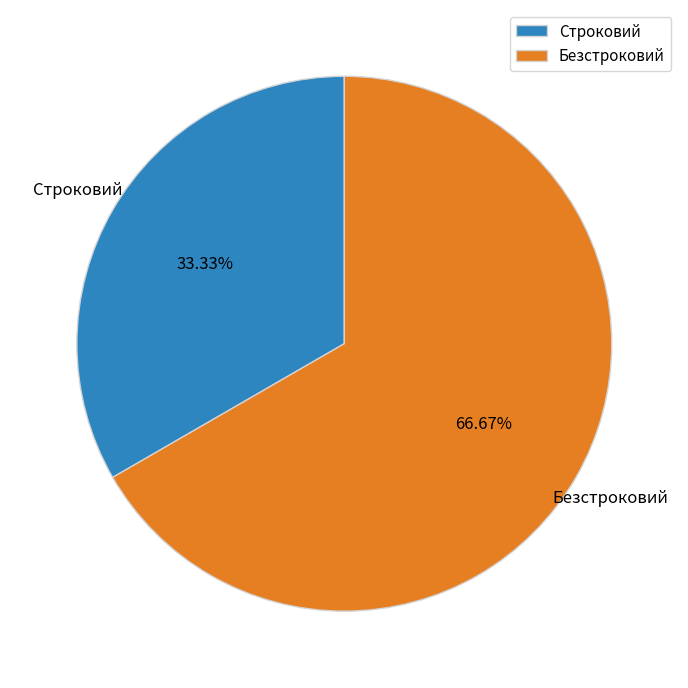

To the nearest percent, what is the combined percentage of Строковий and Безстроковий?

100%